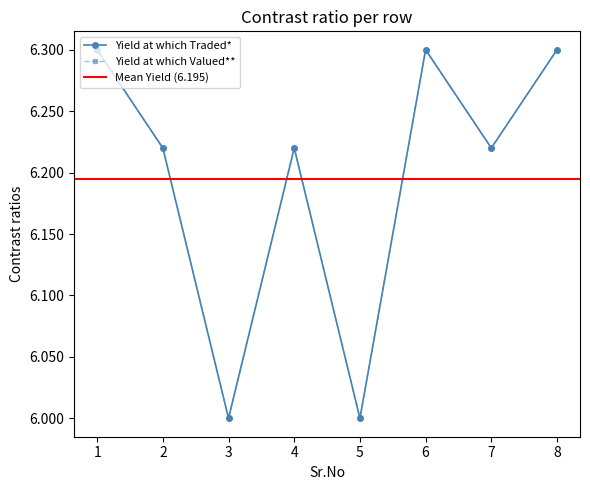

List the series in order of their peak value, lowest first.

Yield at which Traded*, Yield at which Valued**